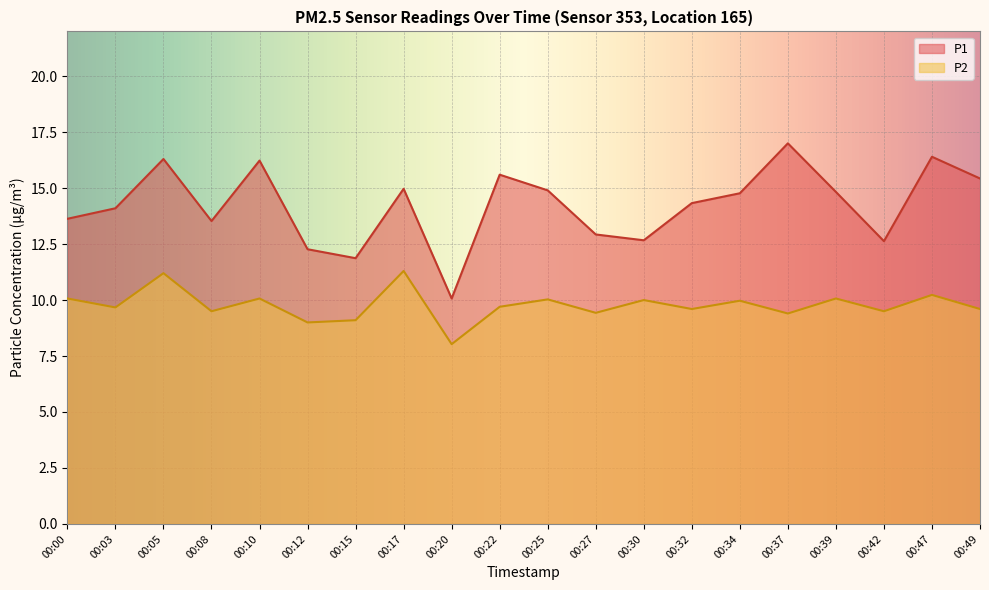

How many distinct data groups are displayed?

2